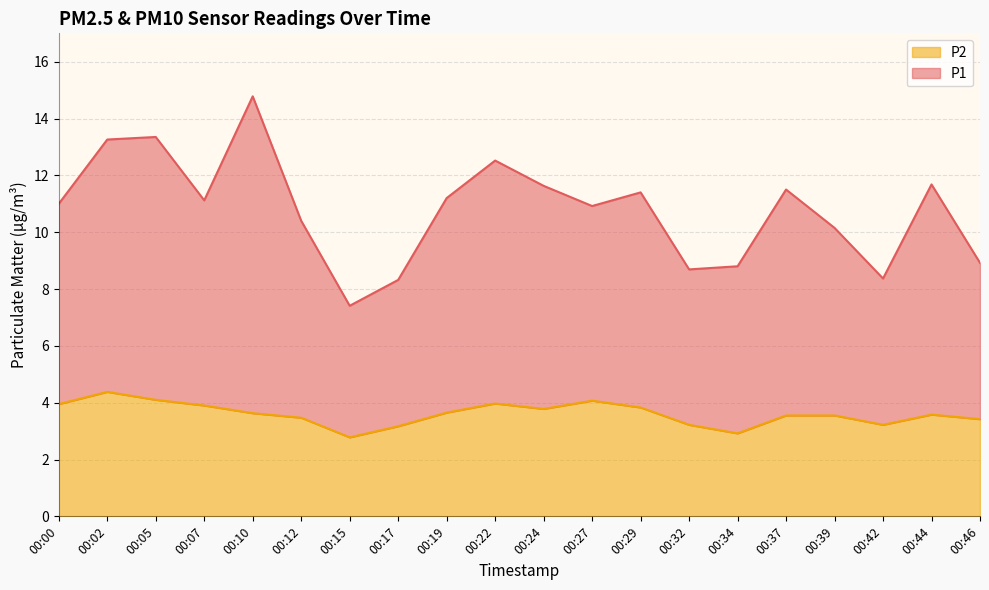

What is the highest value of the P1 series?

14.8